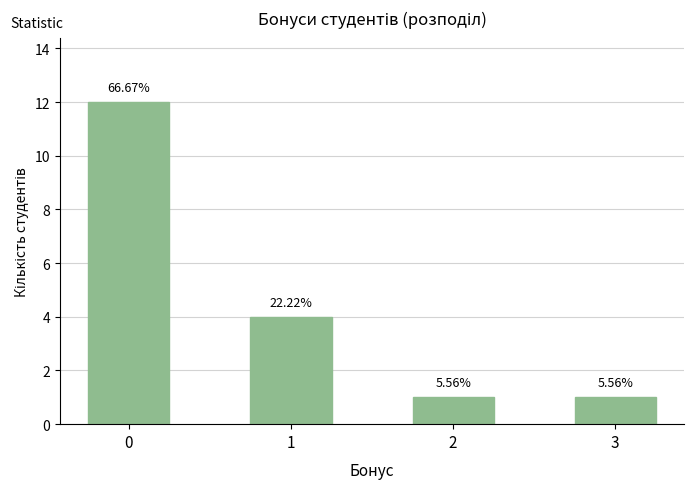

Which label corresponds to the smallest value in the chart?

2